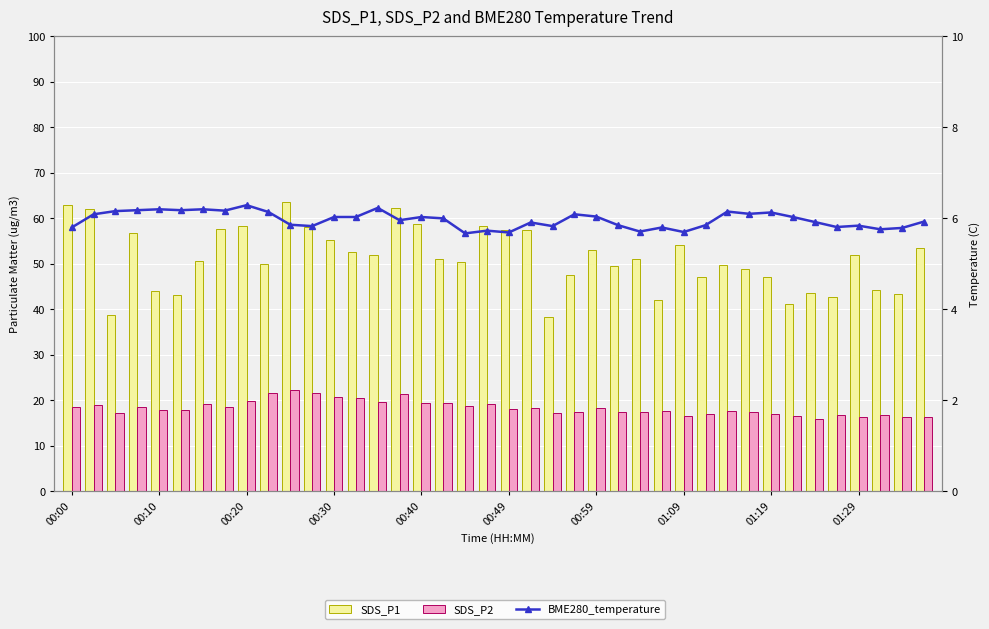

What are all the series names shown in the legend?

SDS_P1, SDS_P2, BME280_temperature